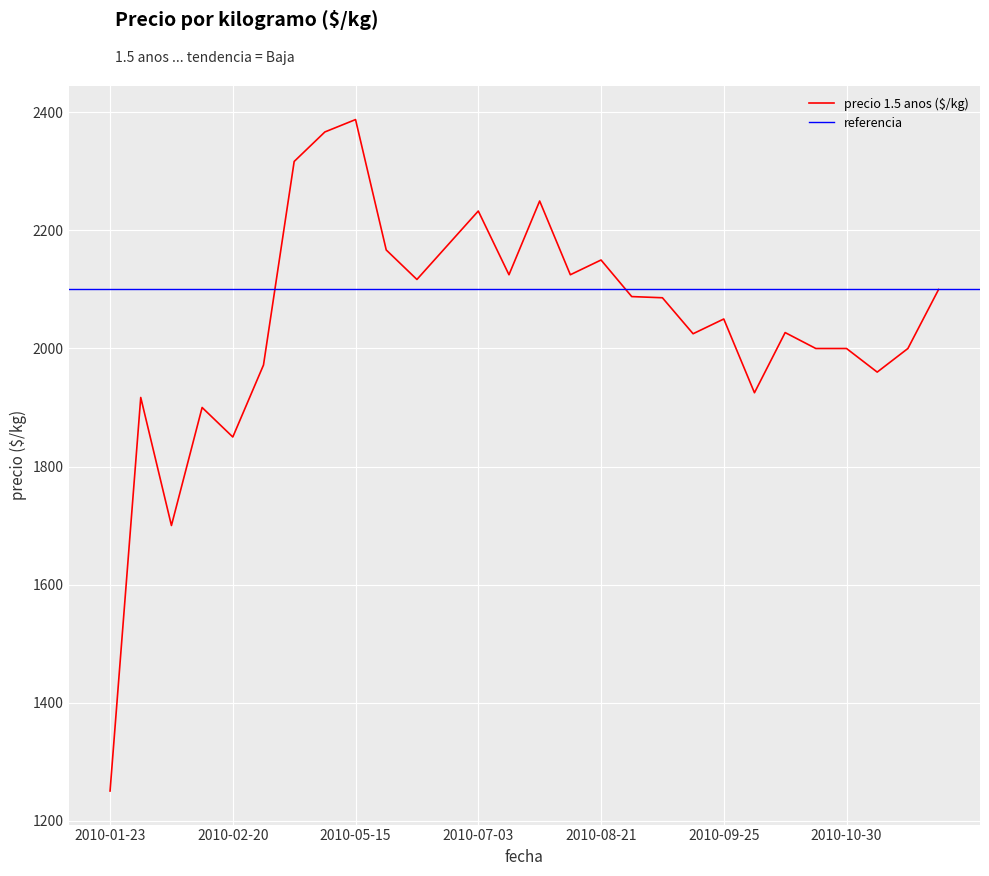

Rank the categories by value from highest to lowest.

2010-05-15, 2010-05-08, 2010-04-17, 2010-07-31, 2010-07-03, 2010-06-26, 2010-06-12, 2010-08-21, 2010-07-17, 2010-08-07, 2010-06-19, 2010-11-20, 2010-08-28, 2010-09-04, 2010-09-25, 2010-10-16, 2010-09-11, 2010-10-23, 2010-10-30, 2010-11-13, 2010-03-06, 2010-11-06, 2010-10-09, 2010-01-30, 2010-02-13, 2010-02-20, 2010-02-06, 2010-01-23